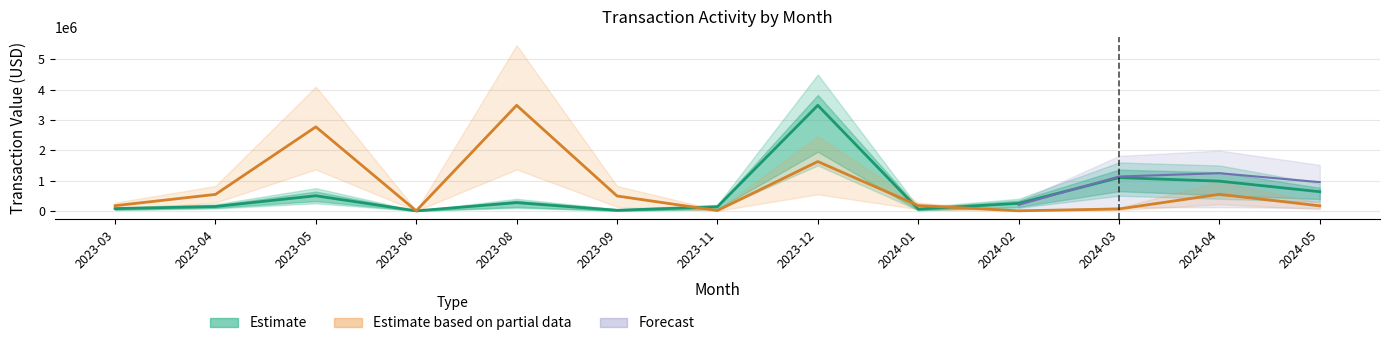

Between 2023-04 and 2024-01, which series saw the biggest shift?

Estimate based on partial data